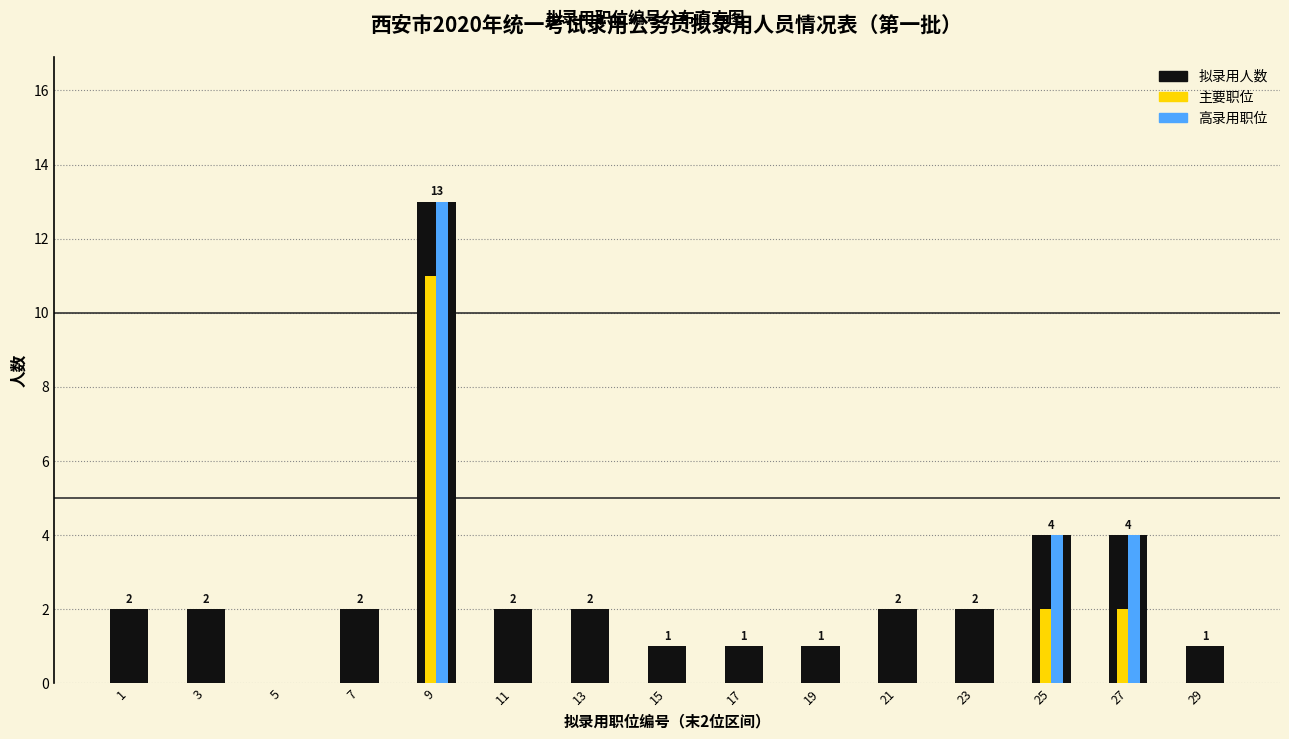

Which category has the highest value in the 主要职位 series?

9